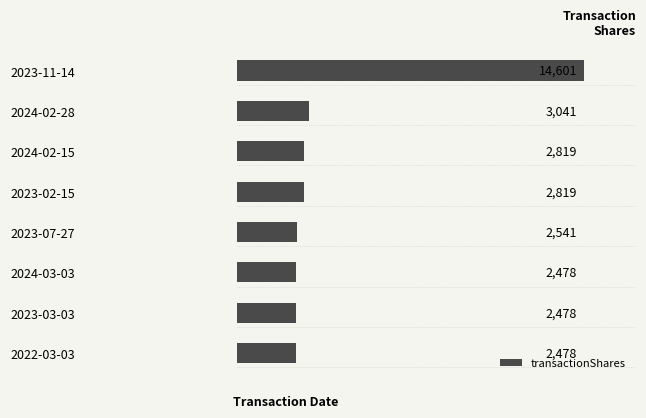

Are the bars grouped side by side (vs. stacked)?

No